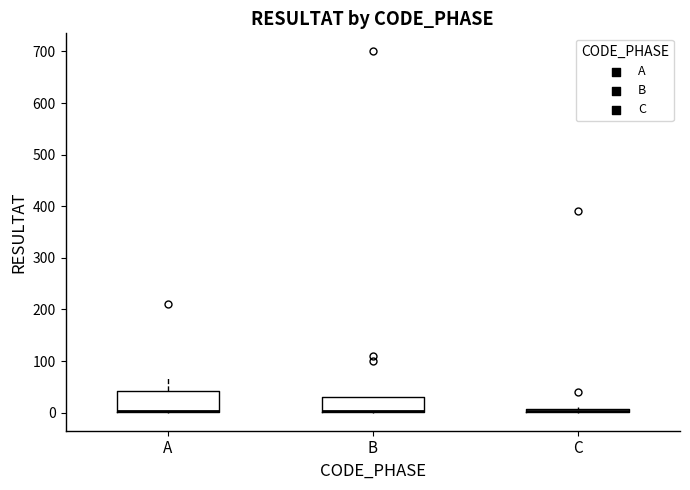

Which box is the tallest, from its lower edge to its upper edge?

A